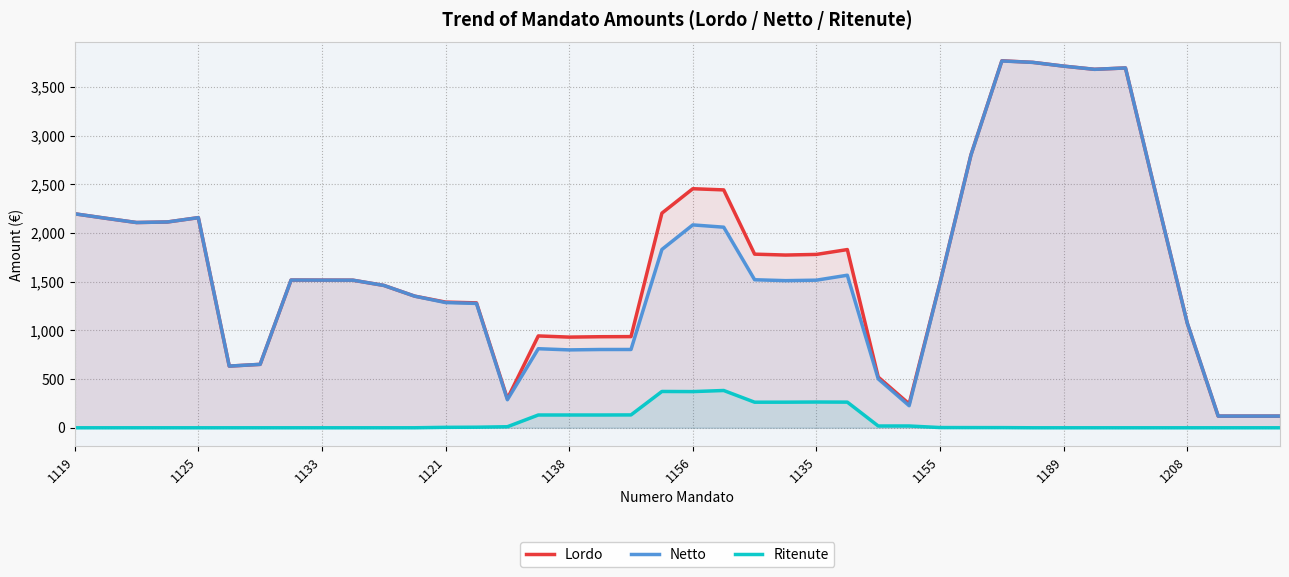

What is the minimum value for Netto?

120.0